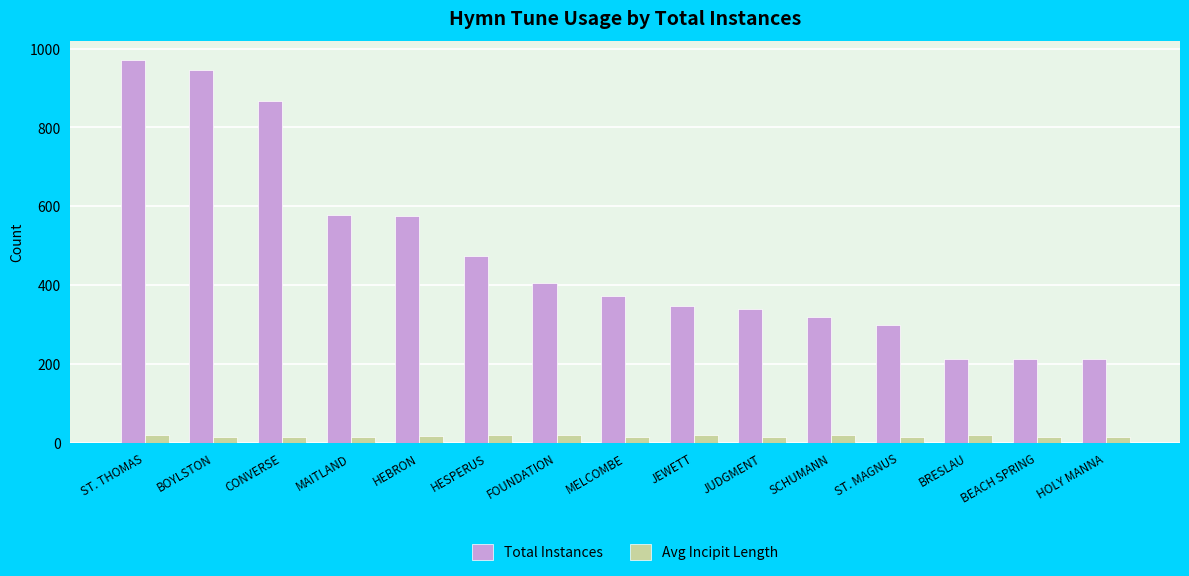

What is the sum of the Avg Incipit Length values at BRESLAU and MELCOMBE?

35